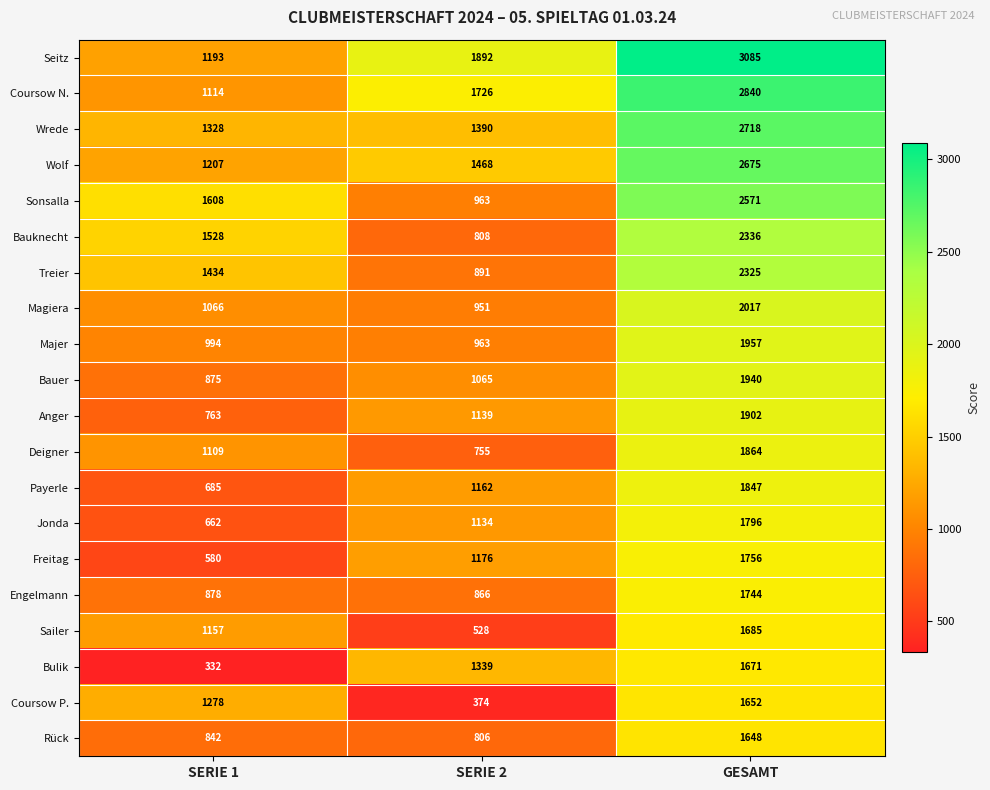

The Coursow P. series shows 1278 at SERIE 1. True or false?

True